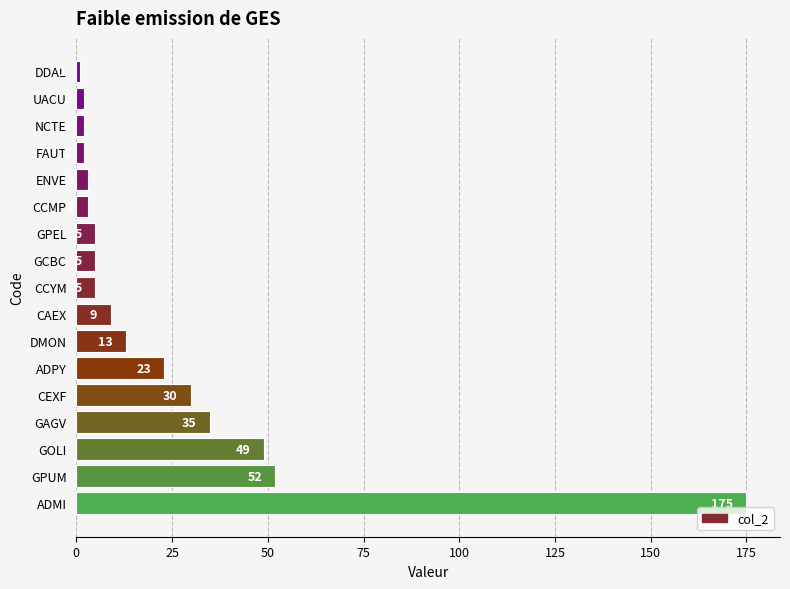

The chart shows a value of 18 at GAGV. True or false?

False